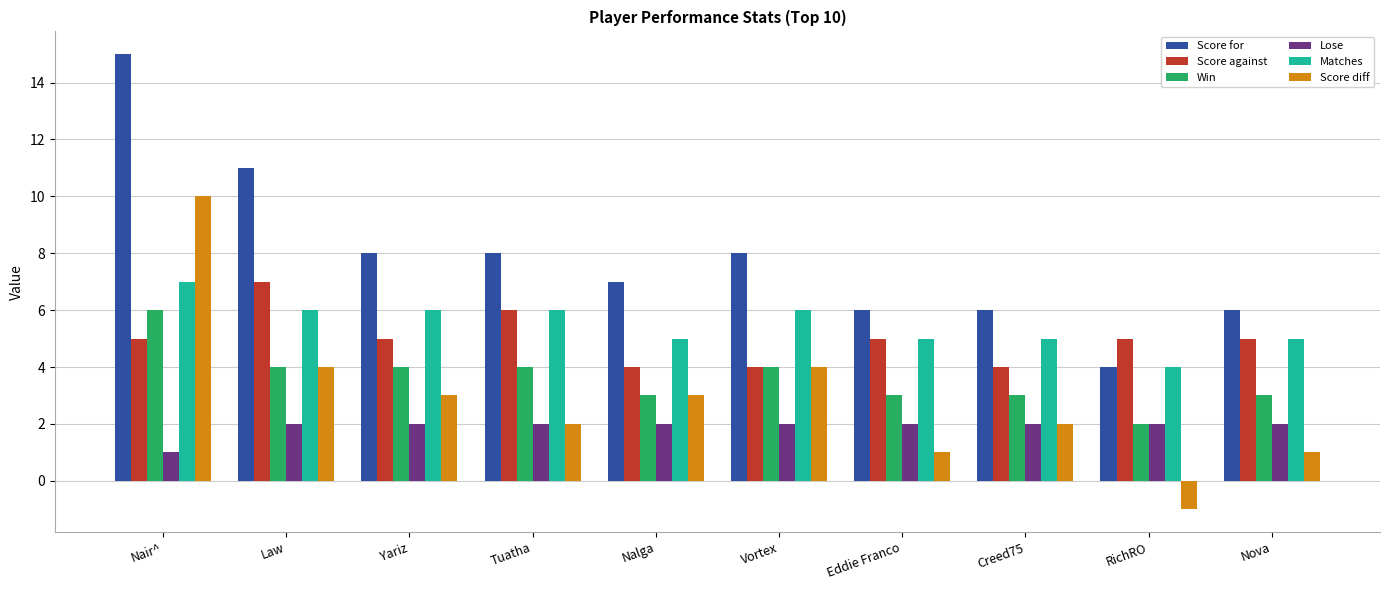

What is the approximate value of Score against at Nair^?

5